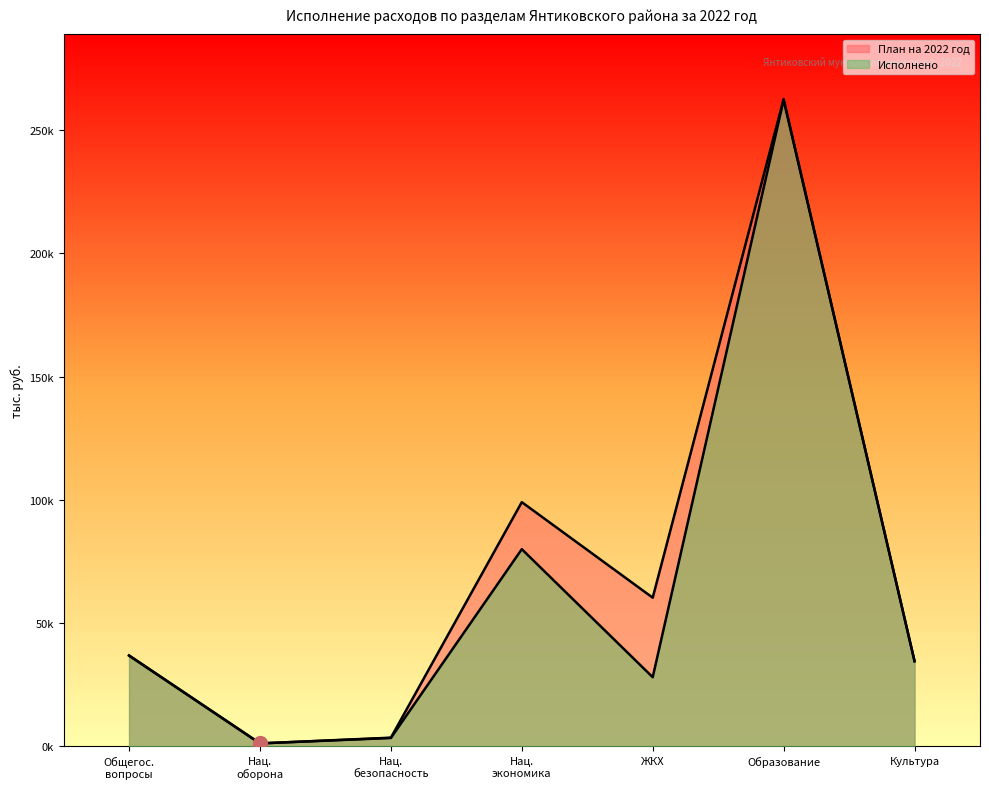

Between Общегос. вопросы and Образование, which series saw the biggest shift?

План на 2022 год